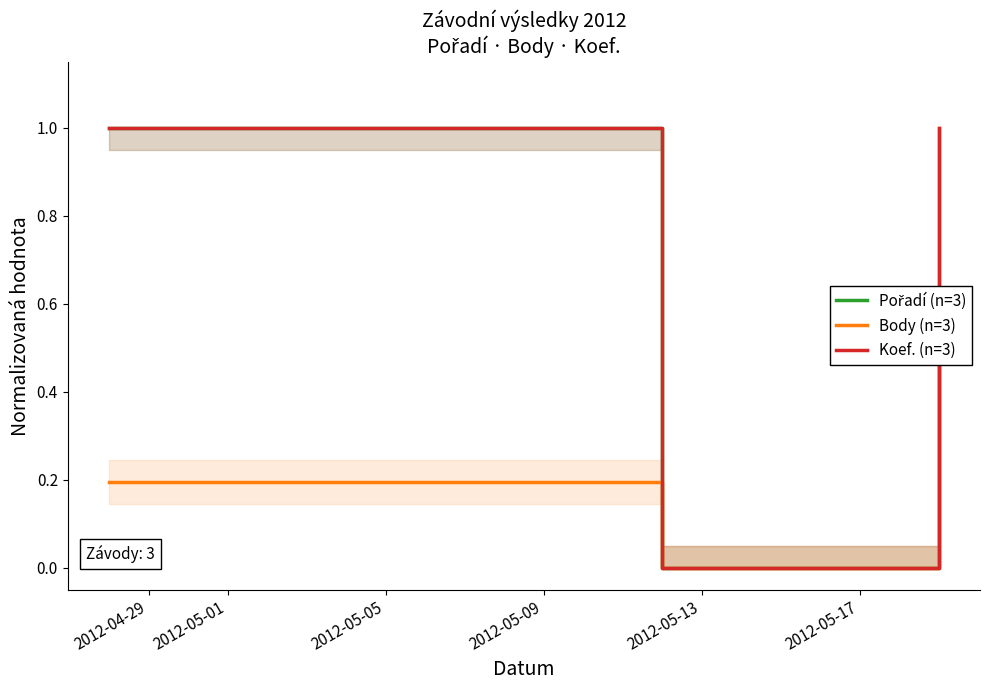

Which has a higher value, 2012-04-29 or 2012-05-01?

2012-04-29